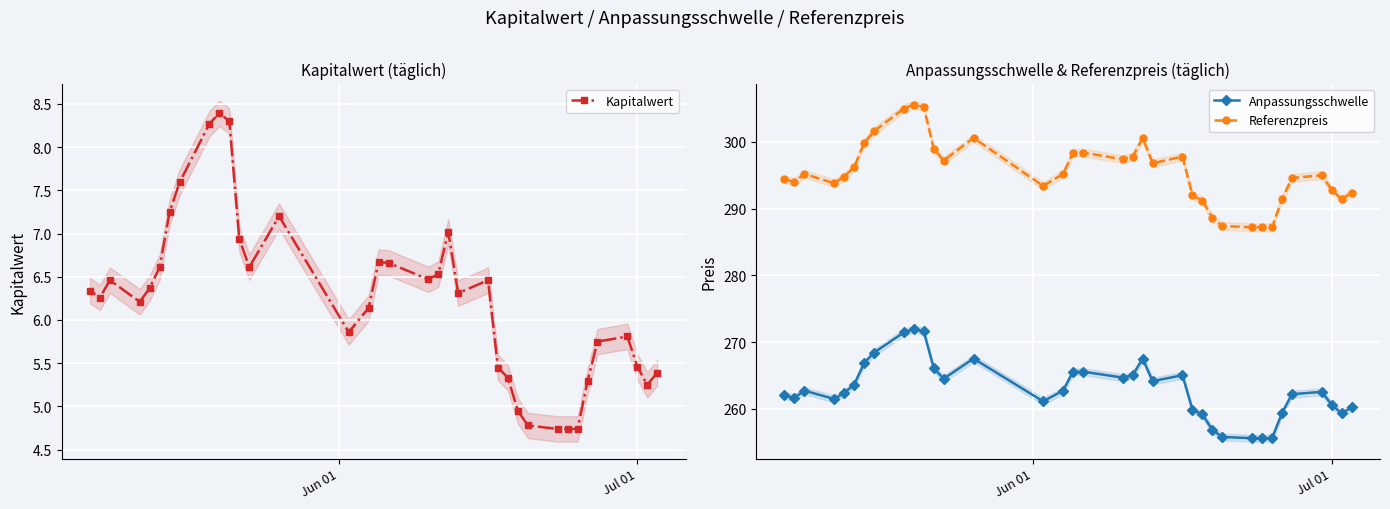

The value of Anpassungsschwelle at 20 is 428.4. True or false?

False